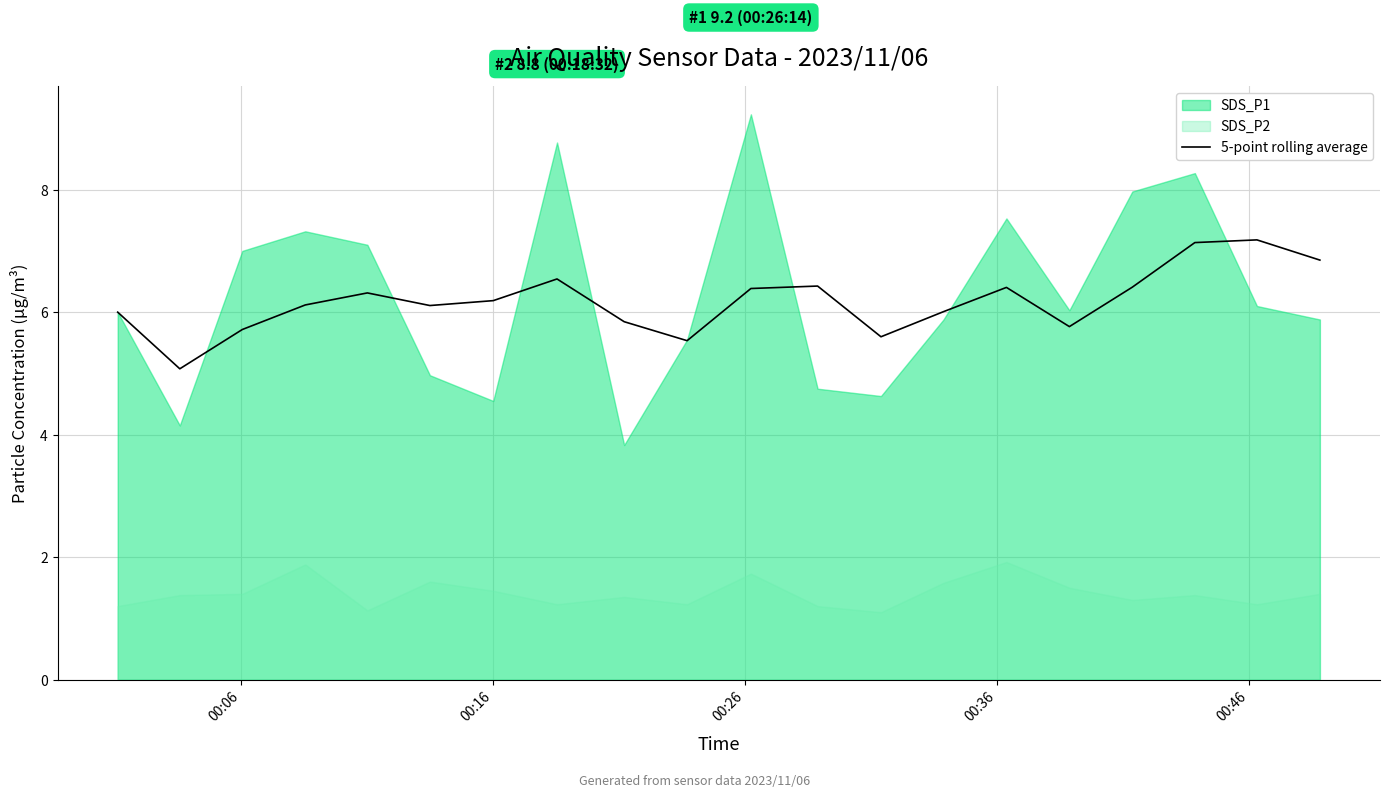

How many interior local peaks (higher than both neighbors) does the data have?

5